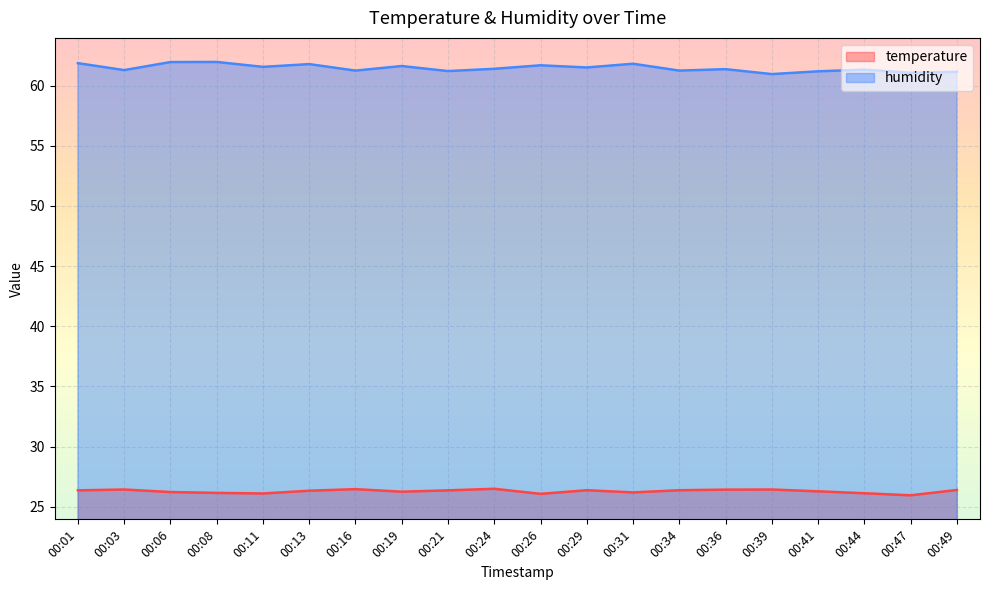

Rank the categories by temperature value from highest to lowest.

00:24, 00:16, 00:03, 00:39, 00:36, 00:49, 00:29, 00:34, 00:01, 00:21, 00:13, 00:41, 00:19, 00:06, 00:31, 00:08, 00:44, 00:11, 00:26, 00:47